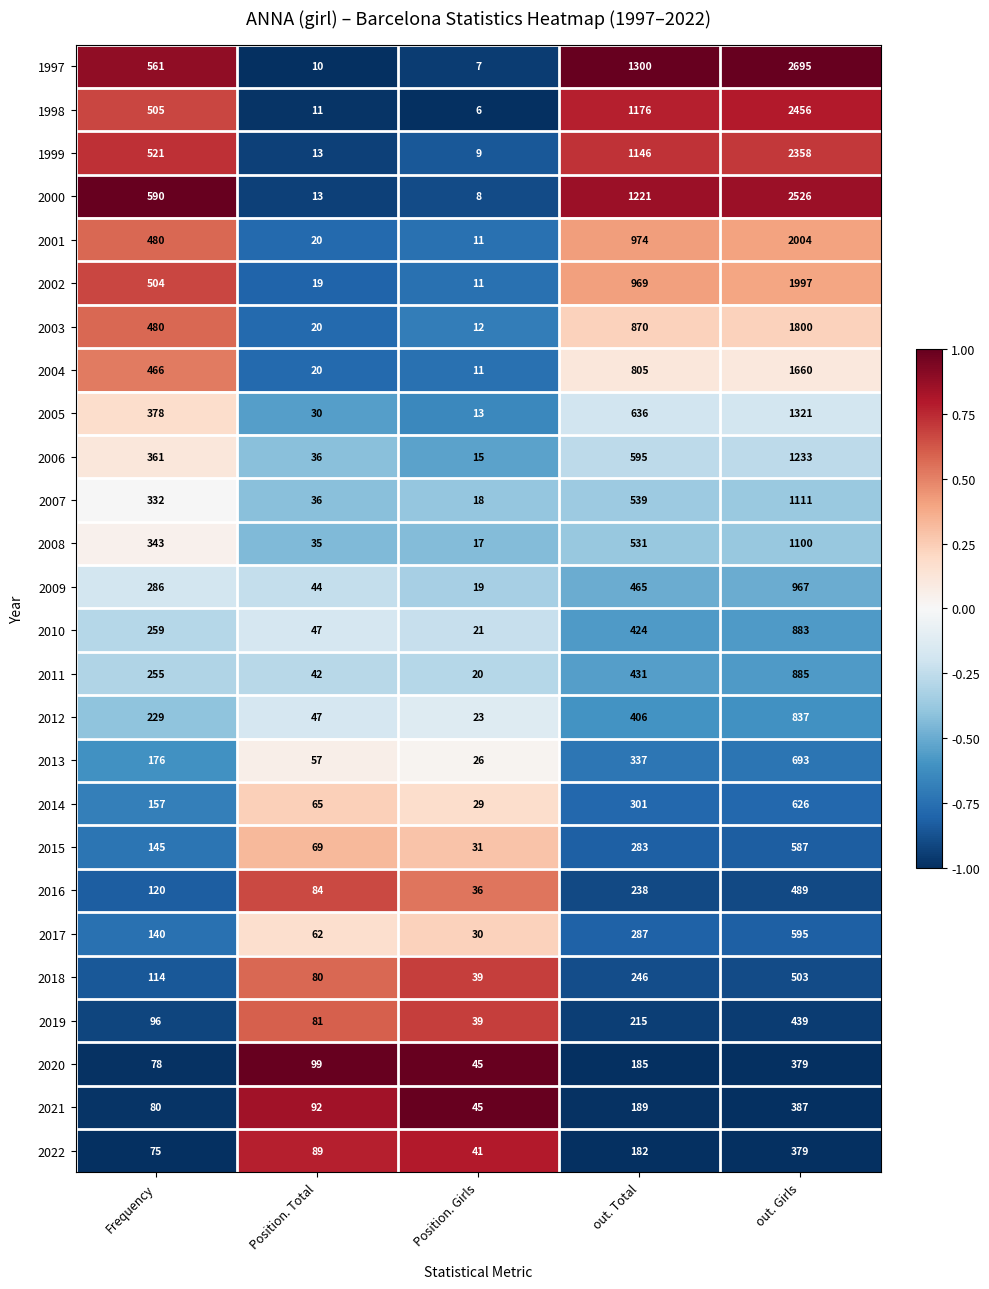

Which category has the highest value in the 2002 series?

out. Girls